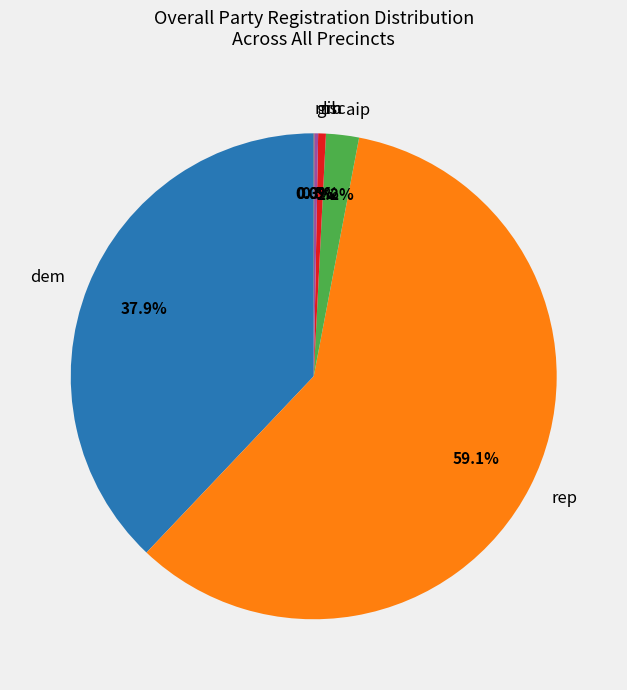

Is there any slice that represents more than half of the pie?

Yes